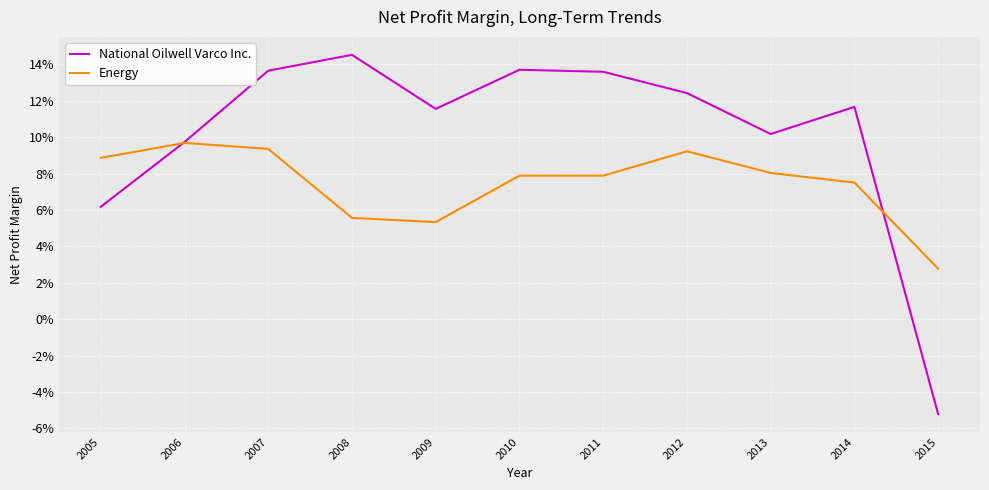

Does the chart have visible grid lines?

Yes